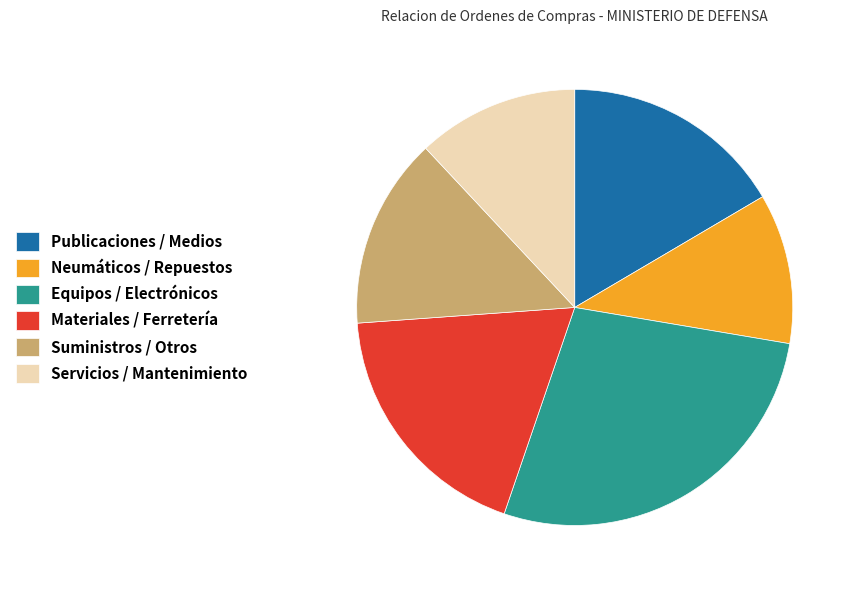

Do Equipos / Electrónicos and Neumáticos / Repuestos together represent more than half of the pie?

No